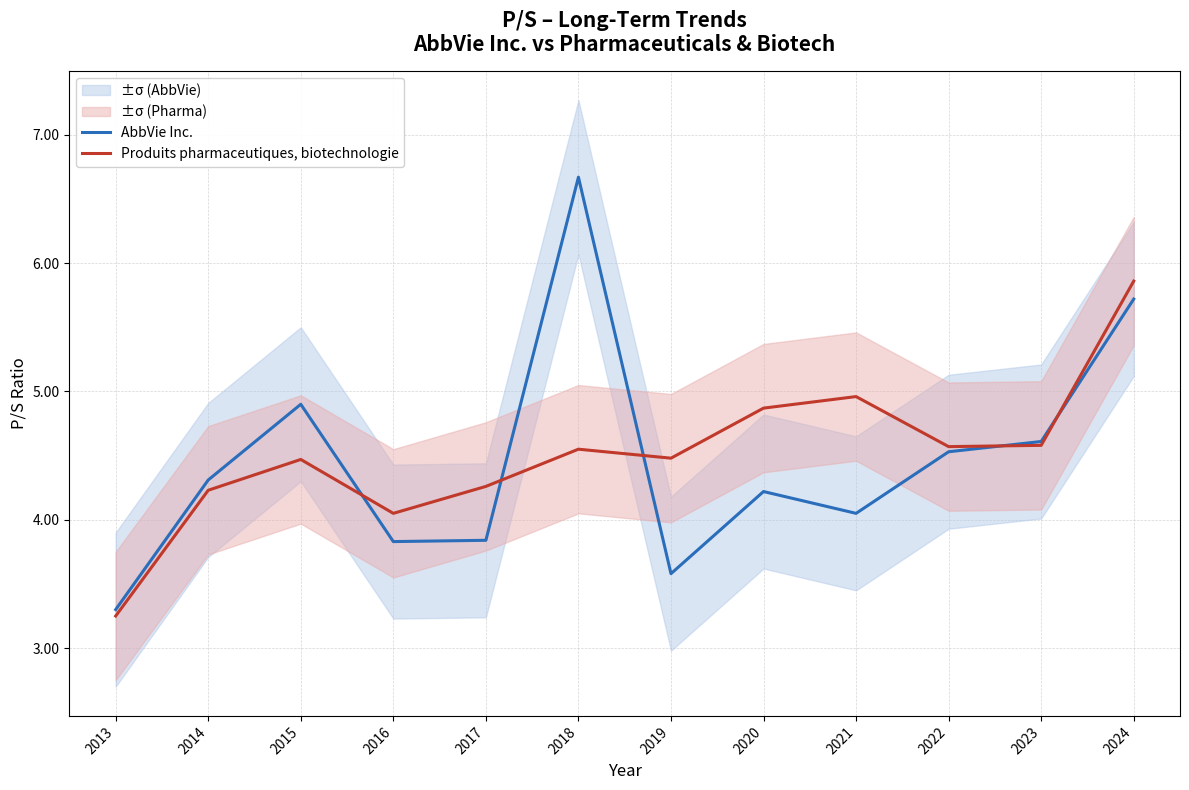

Rank the series at 2023 from lowest to highest value.

Produits pharmaceutiques, biotechnologie, AbbVie Inc.